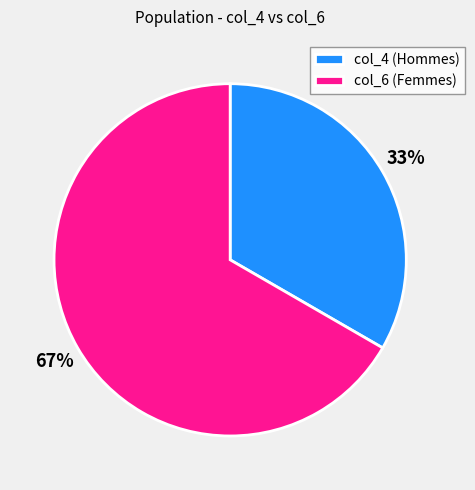

True or false: col_4 (Hommes) accounts for 19% of the total.

False